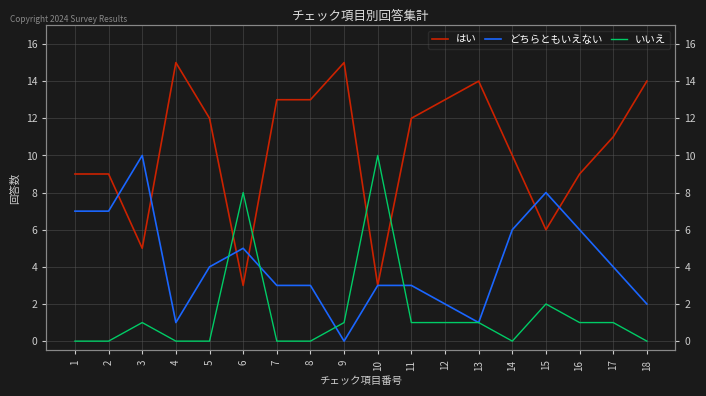

What is the value of the いいえ point at the 10th from the left?

10